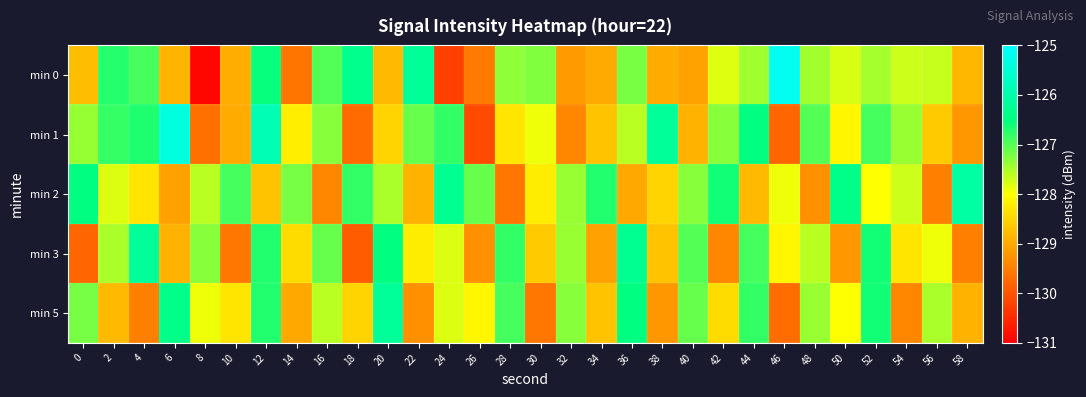

At which category is the sum across all series the highest?

12